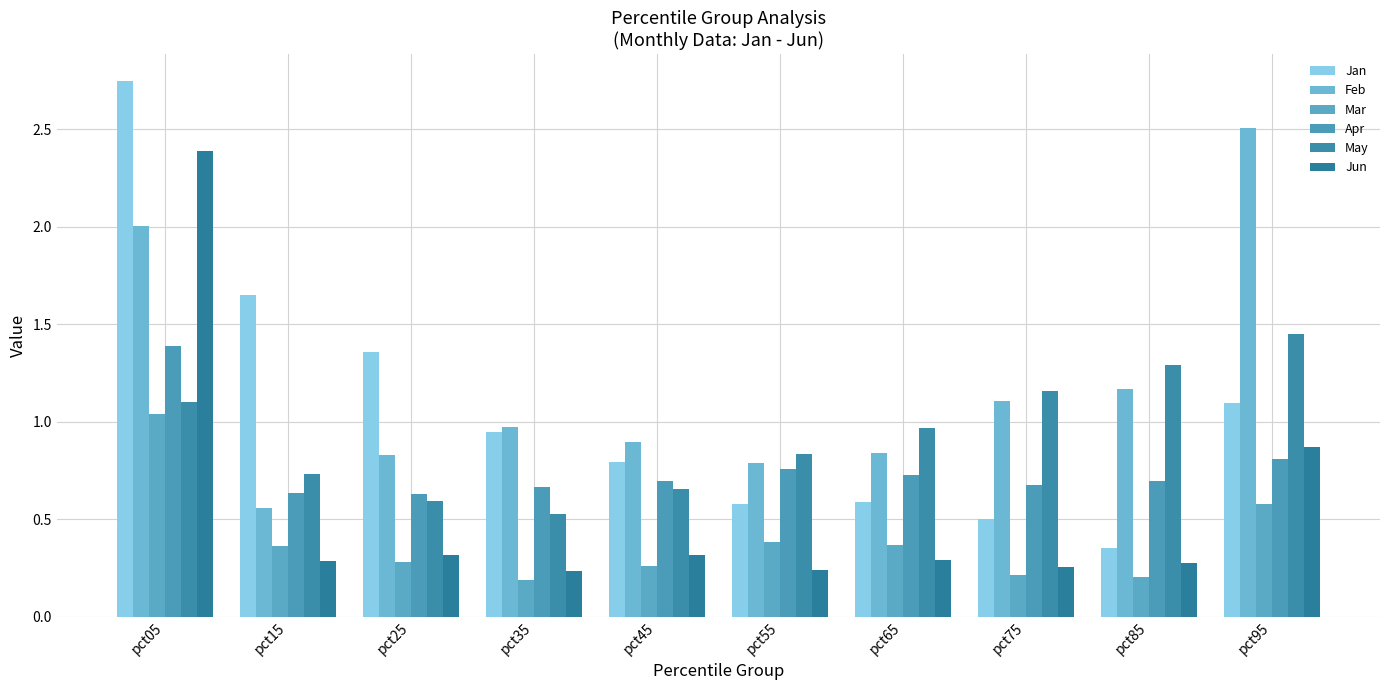

Between pct05 and pct25, which series saw the biggest shift?

Jun